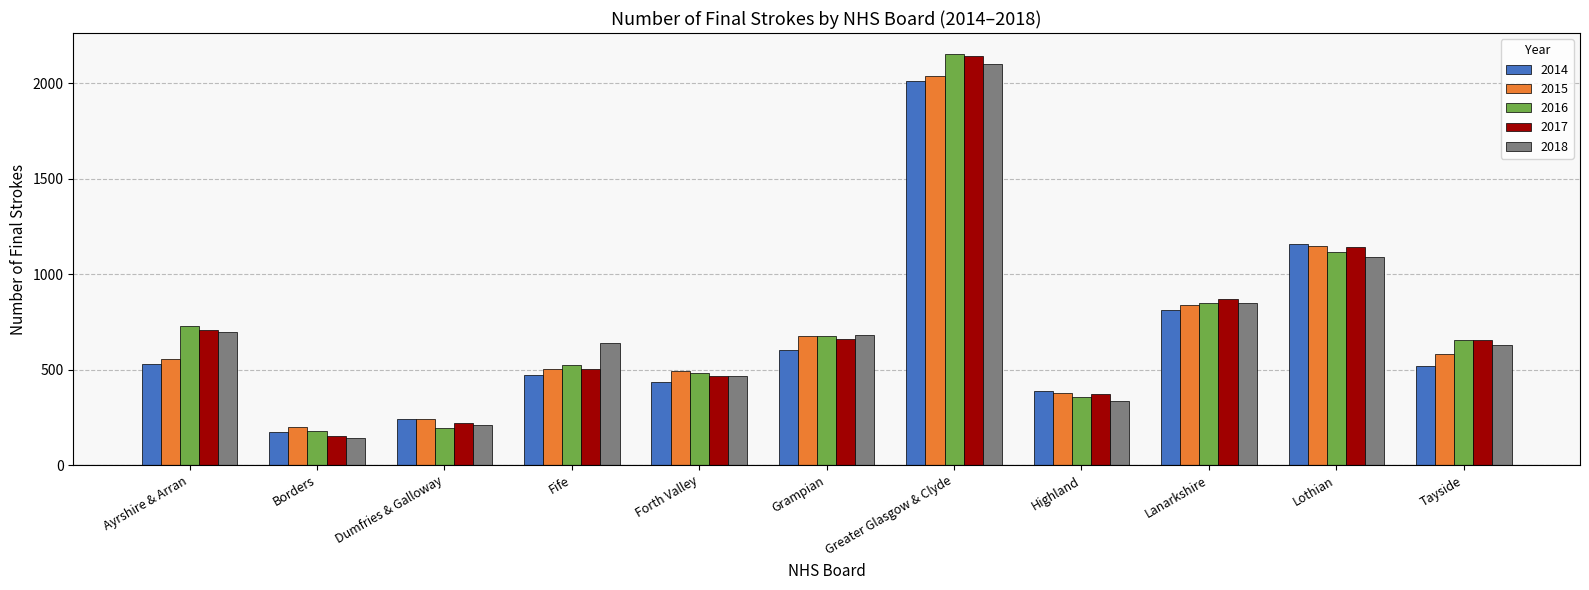

What are all the series names shown in the legend?

2014, 2015, 2016, 2017, 2018